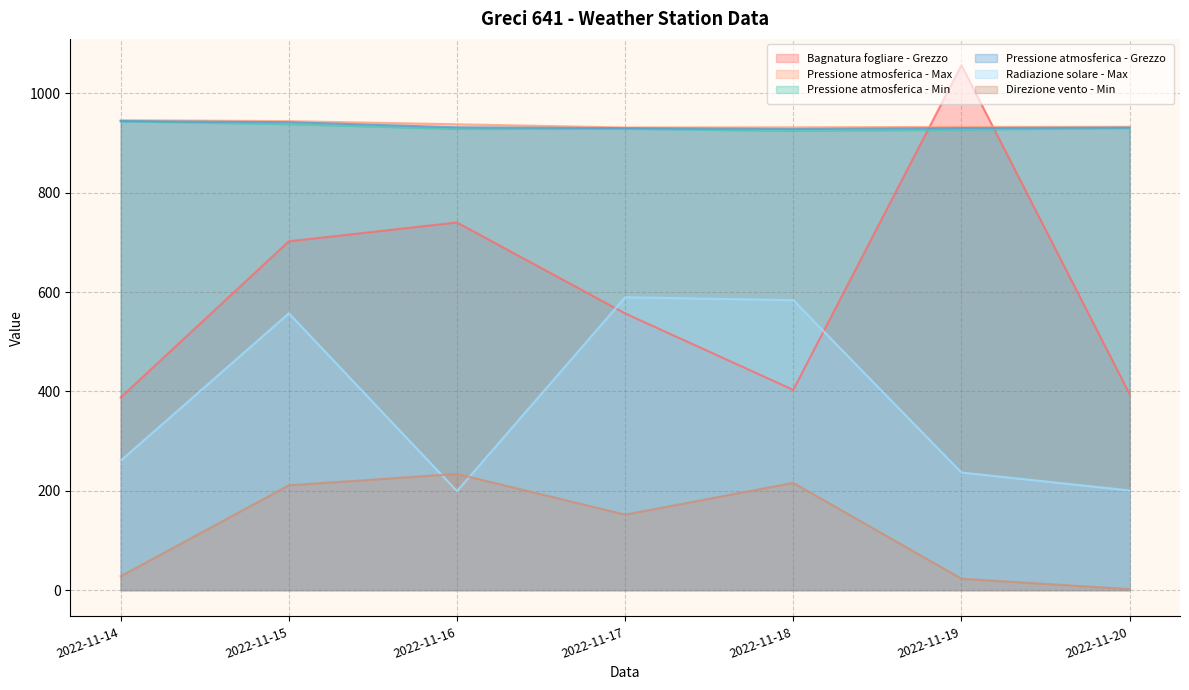

Which has a higher value, 2022-11-19 or 2022-11-16?

2022-11-19